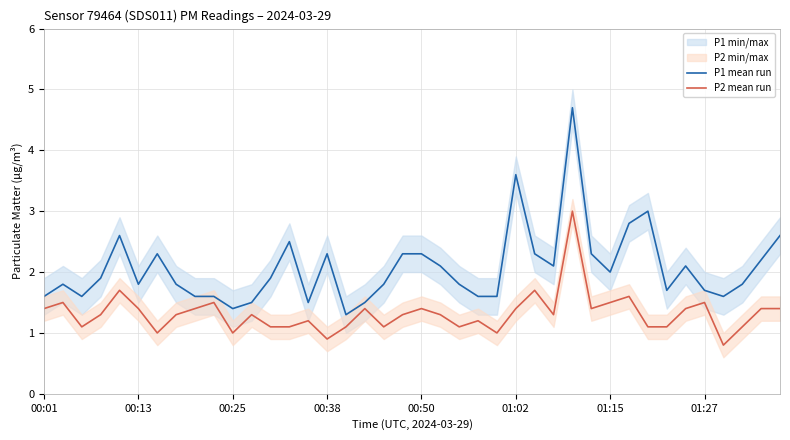

Rank the series by their maximum value, from lowest to highest.

P2 mean run, P1 mean run